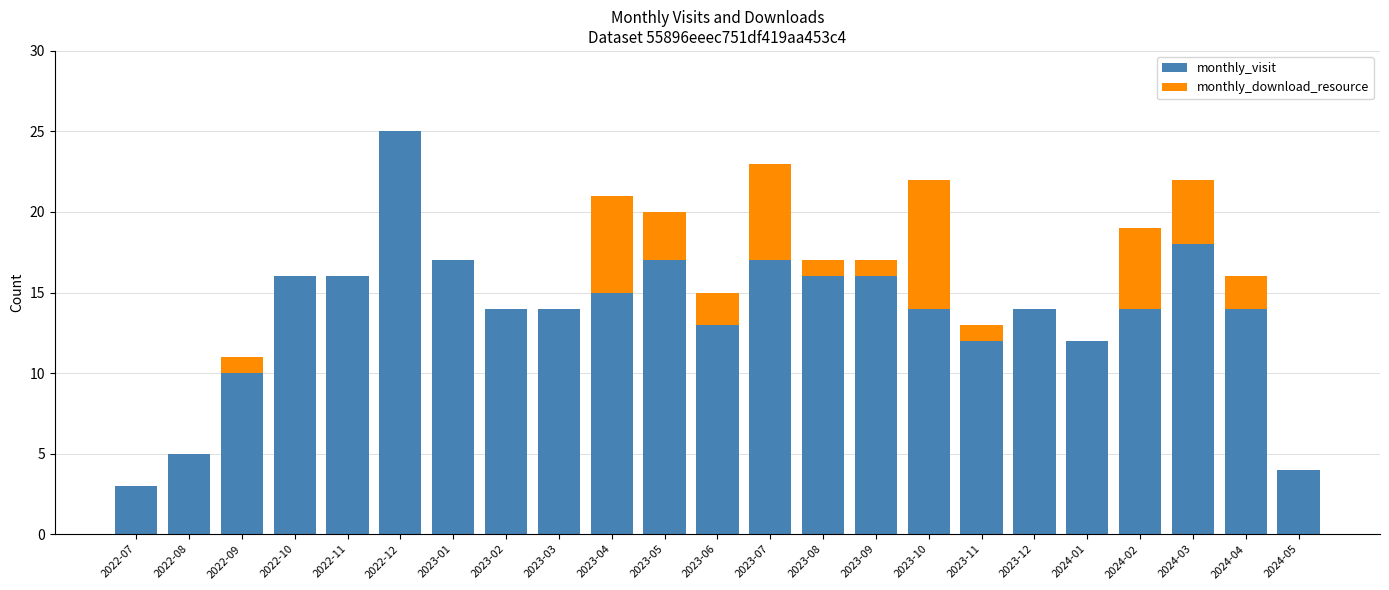

Is it true that monthly_visit equals 14 at 2022-12?

False